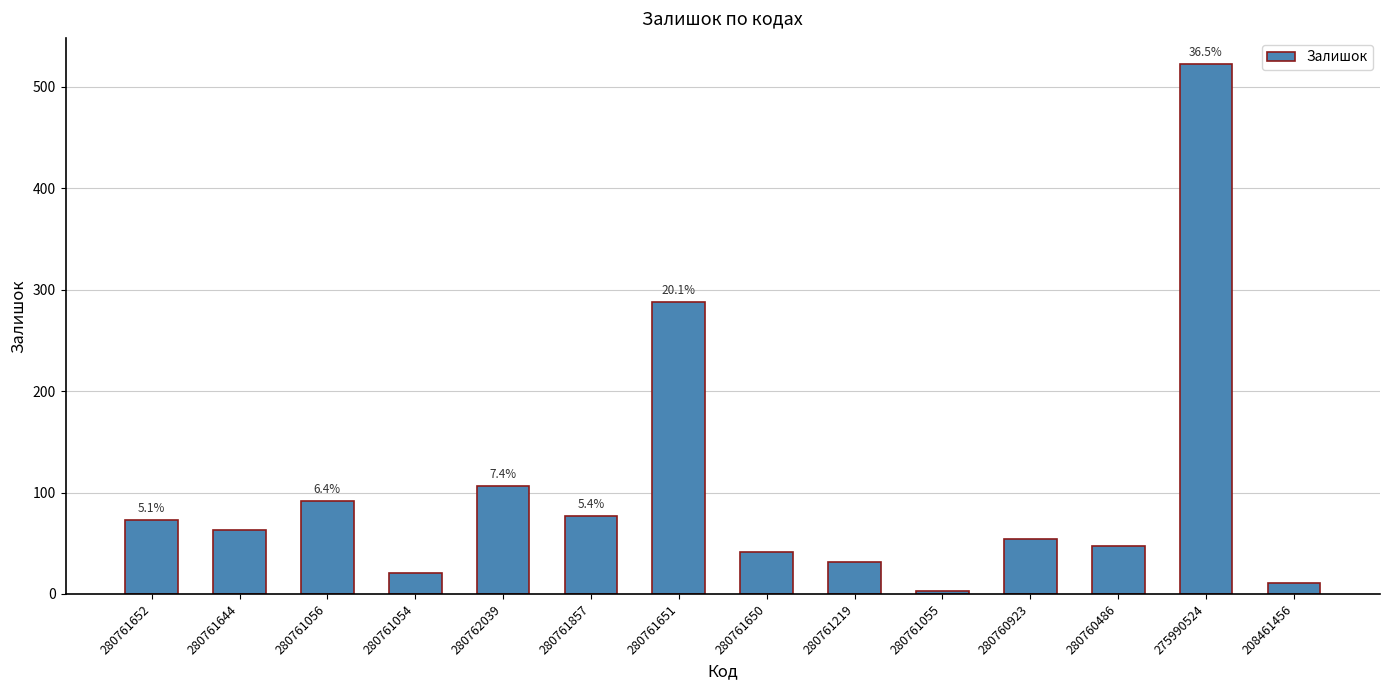

What is the minimum value shown in the chart?

3